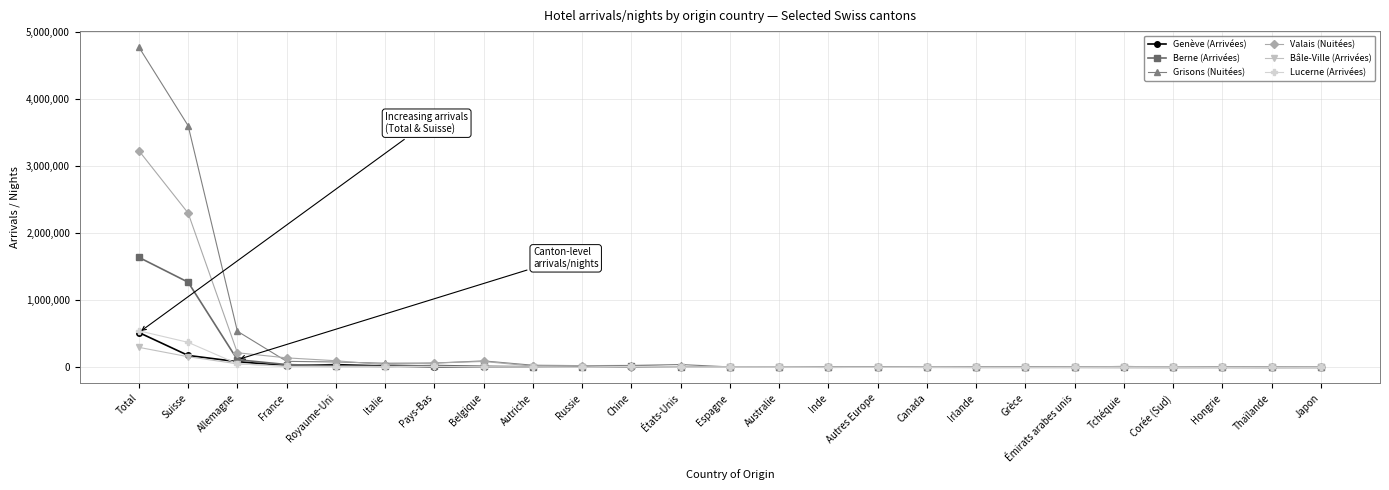

How many lines are shown in the chart?

6